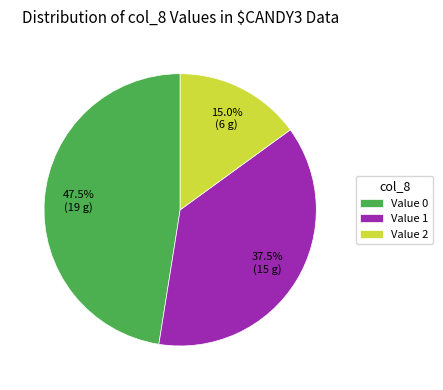

Which has a higher value, Value 1 or Value 2?

Value 1